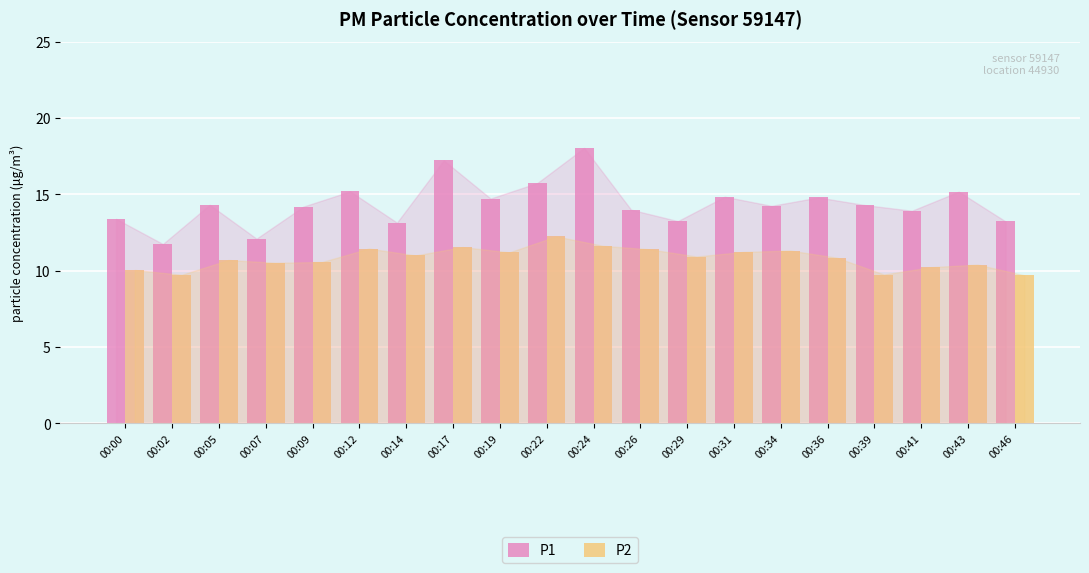

At how many categories does at least one series exceed 16?

2